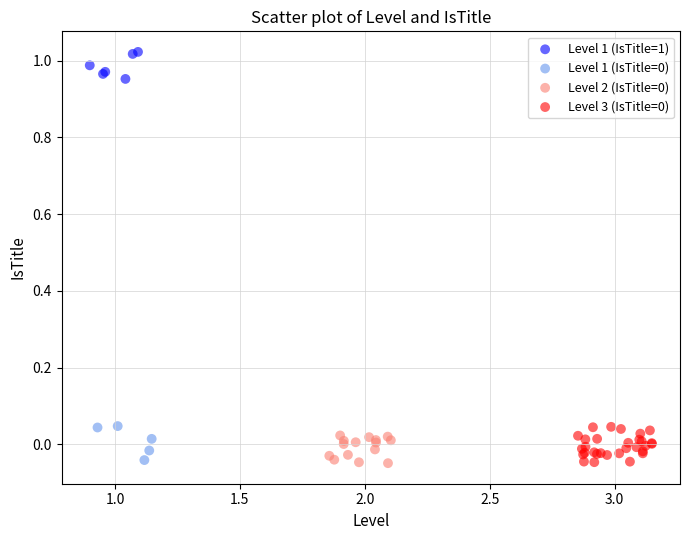

Which series reaches the maximum Y coordinate?

Level 1 (IsTitle=1)